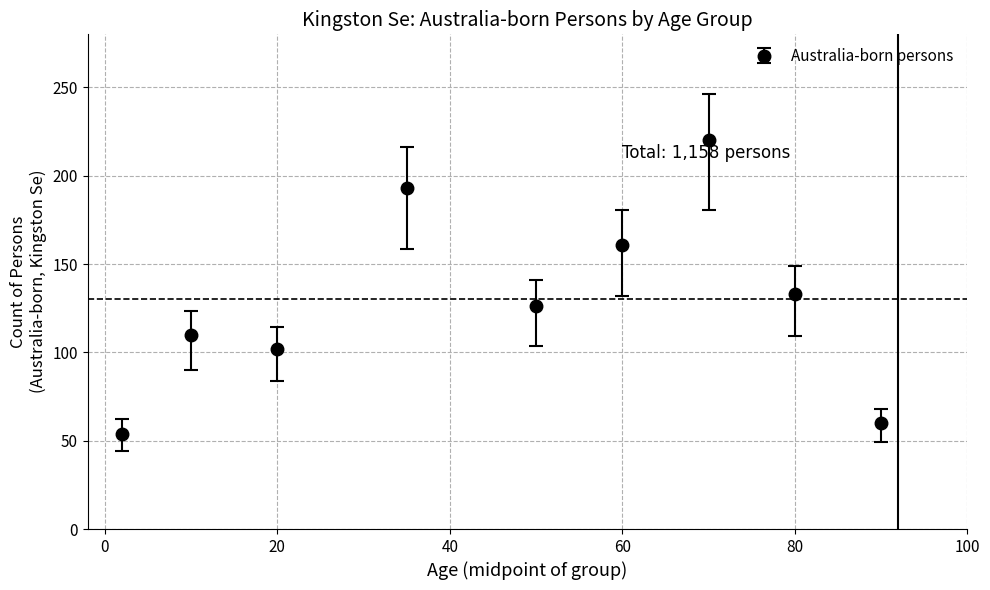

What is the difference between the maximum and minimum values?

166